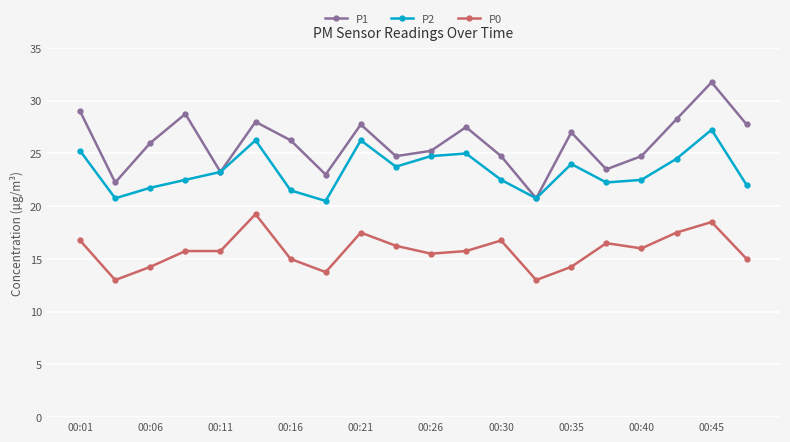

How many interior local peaks does the P2 series have?

5